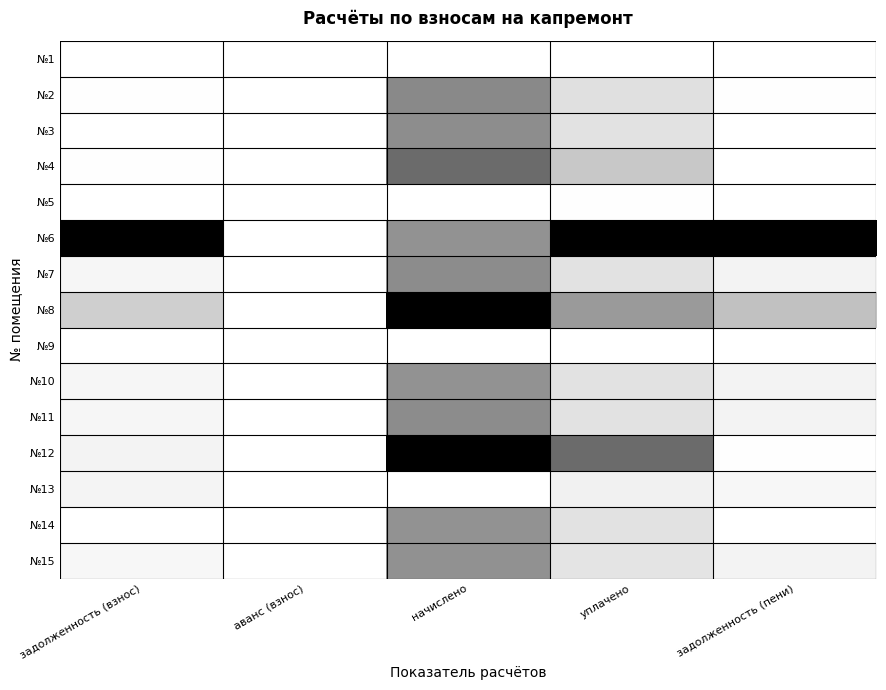

At which category does the chart reach its minimum across all series?

задолженность (взнос)